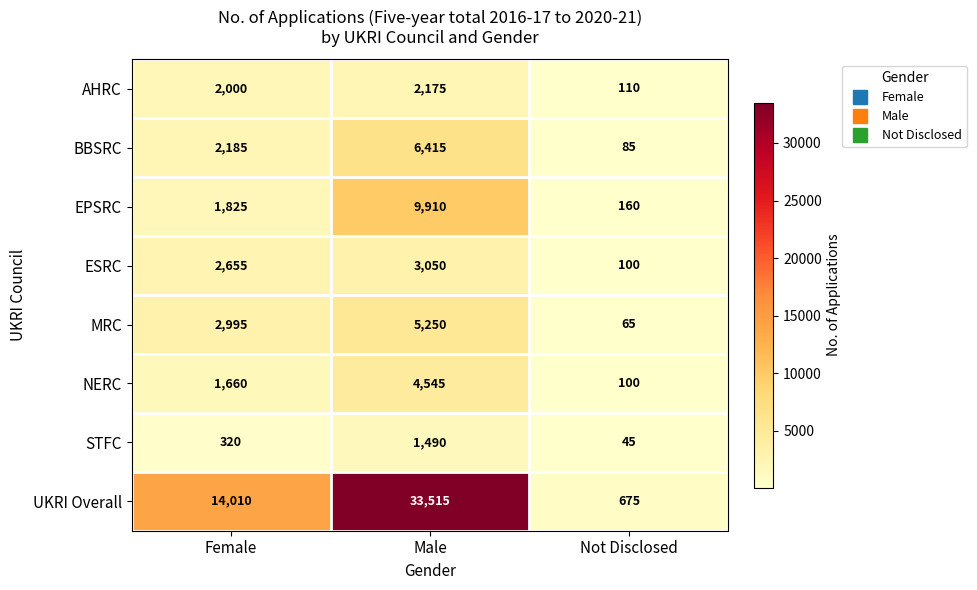

What is the difference between the maximum and minimum values in the NERC series?

4445